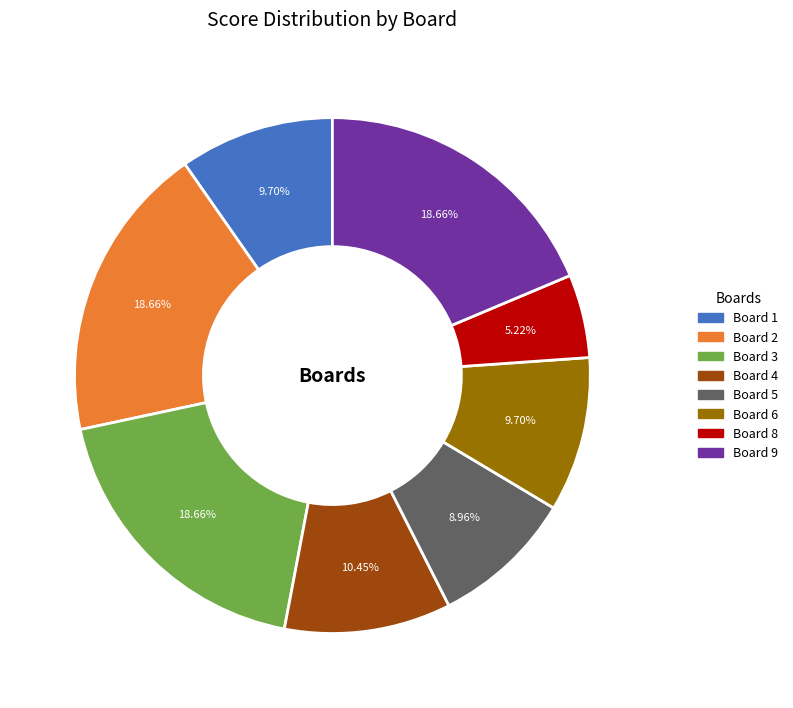

Does Board 3 account for over 50% of the chart?

No